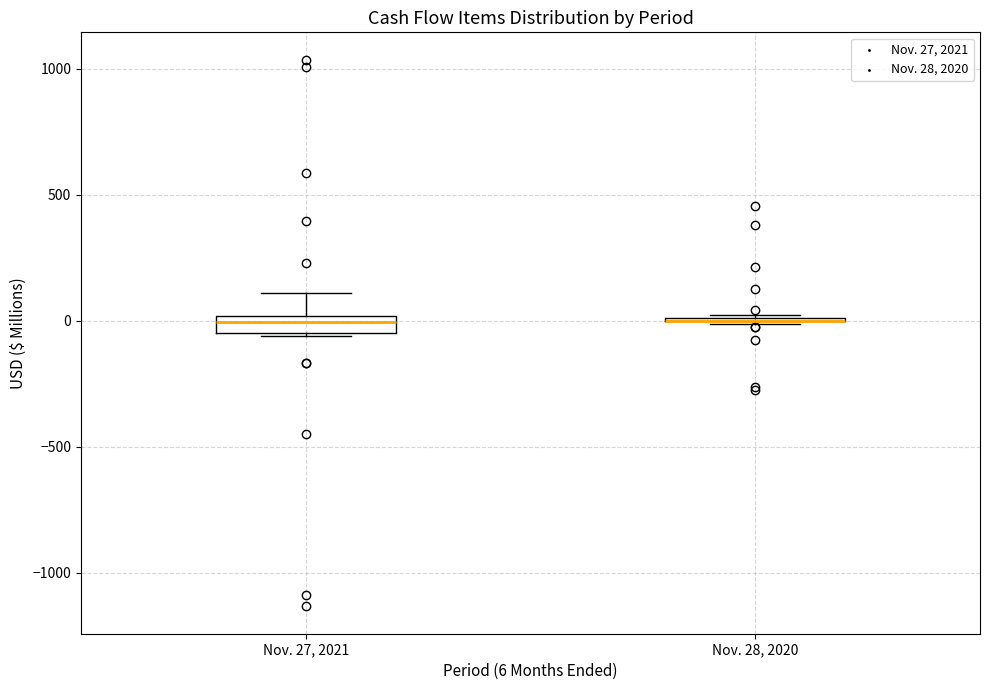

Comparing the boxes themselves (not the whiskers), which one is the tallest?

Nov. 27, 2021